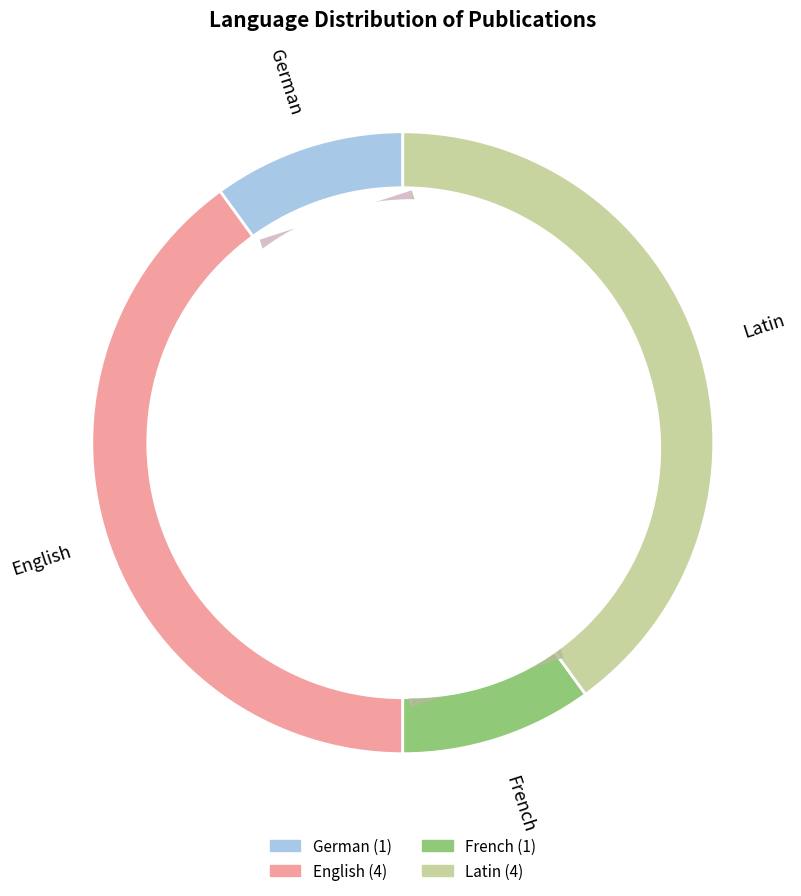

Does any single category account for the majority?

No